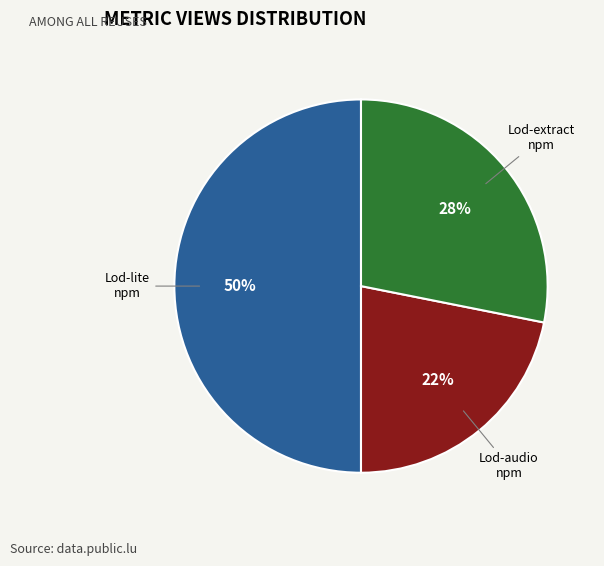

To the nearest percent, what is the difference between the largest and smallest slice percentages?

28%